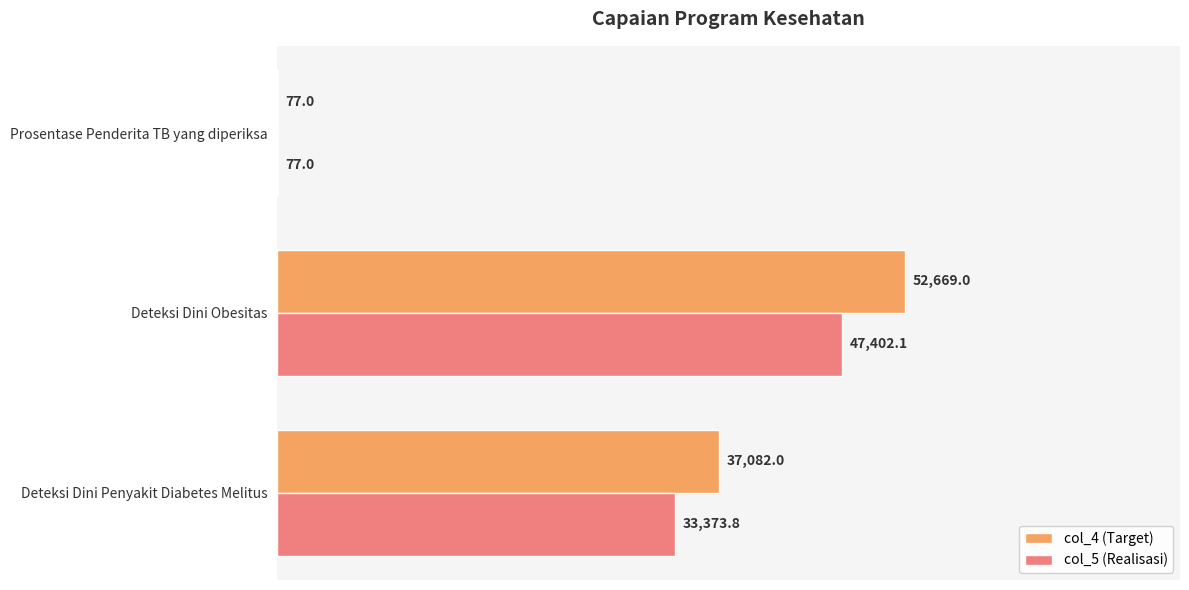

At which category is the sum across all series the highest?

Deteksi Dini Obesitas